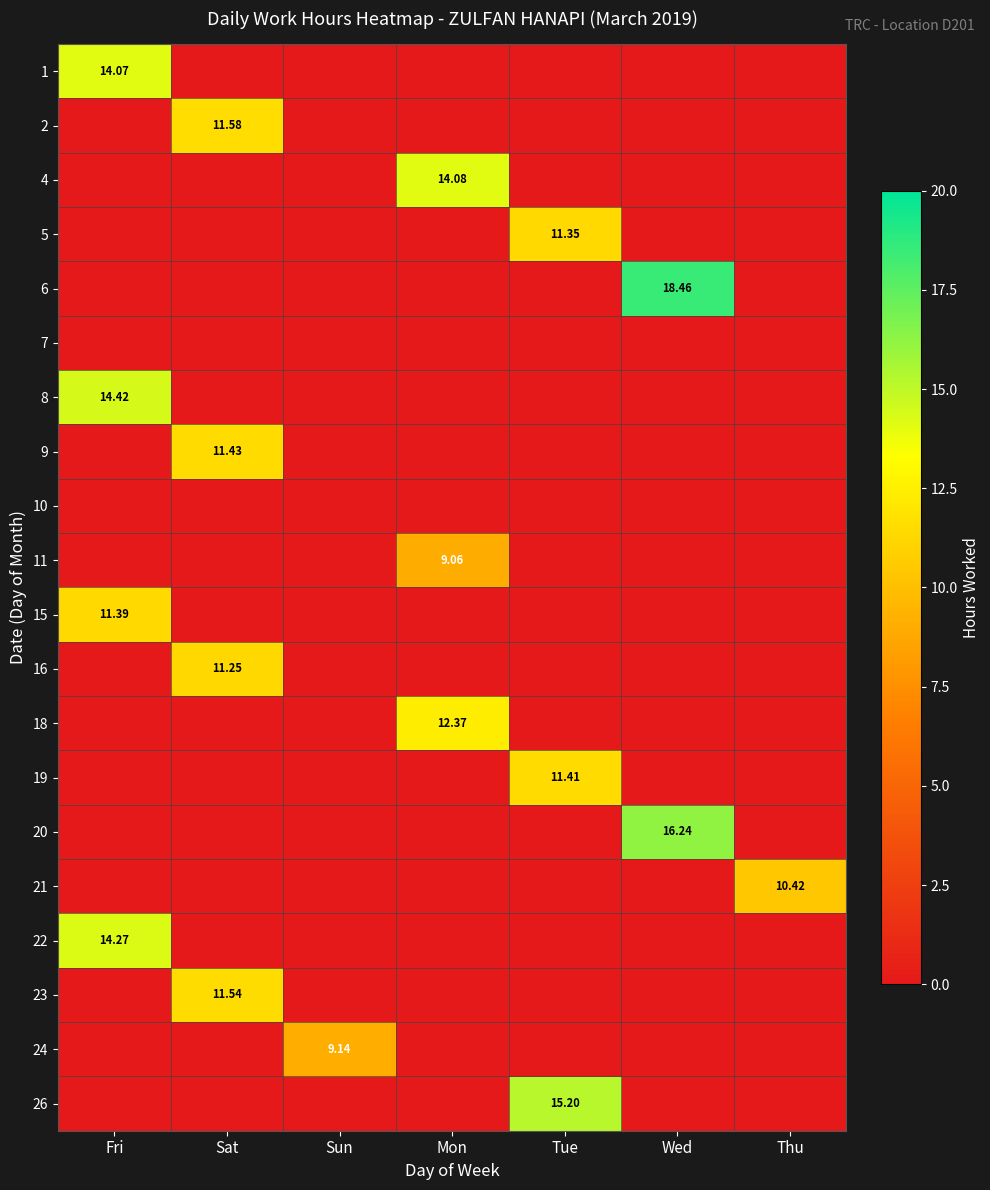

At which category is the sum across all series the highest?

Fri